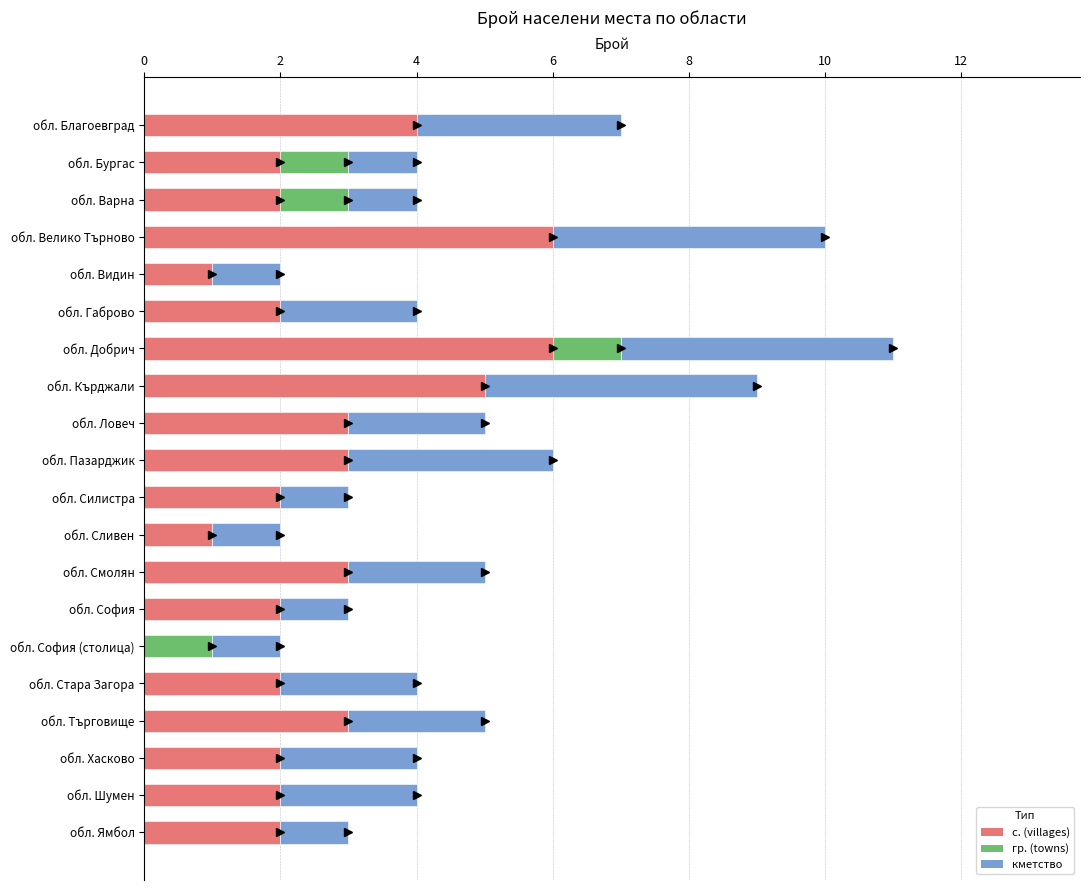

What is the highest value of the с. (villages) series?

6